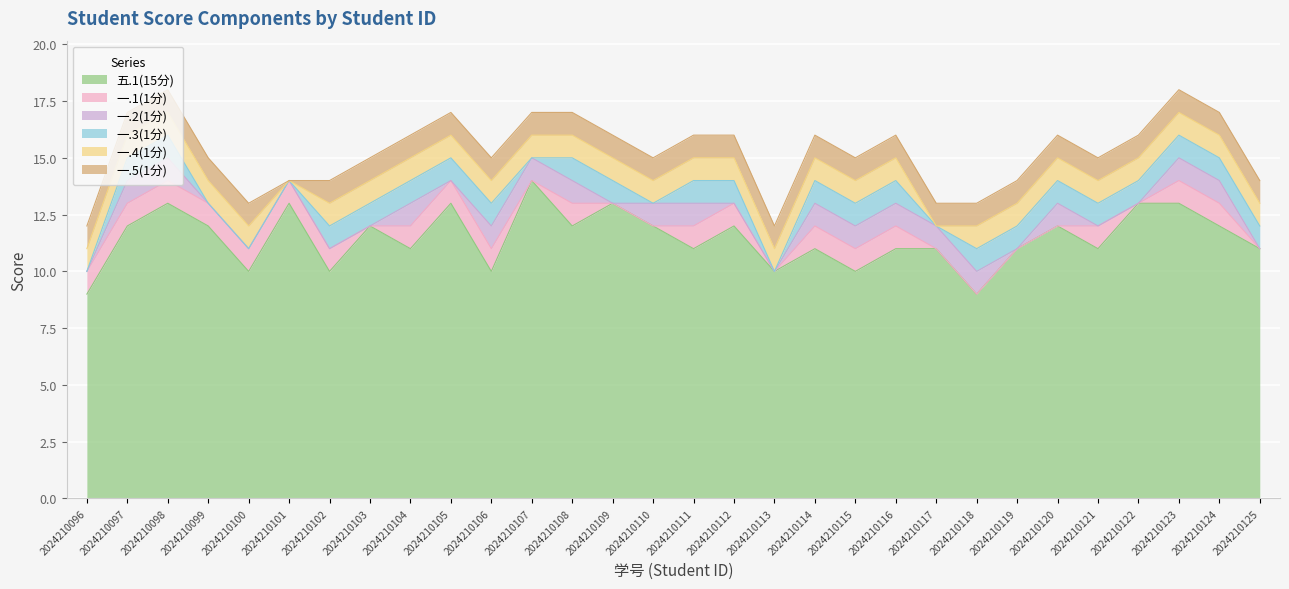

True or false: 一.2(1分) has more than 2 interior local peaks.

False